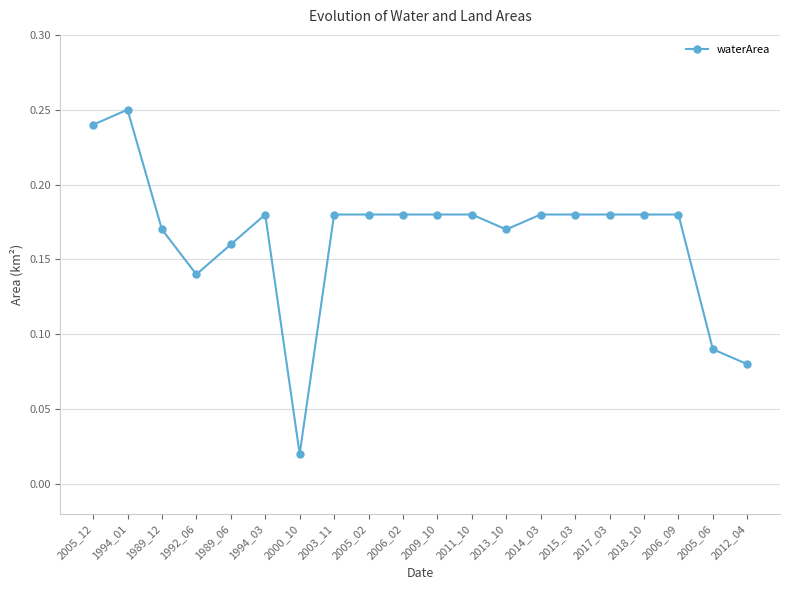

At which label is the value closest to 0?

2000_10